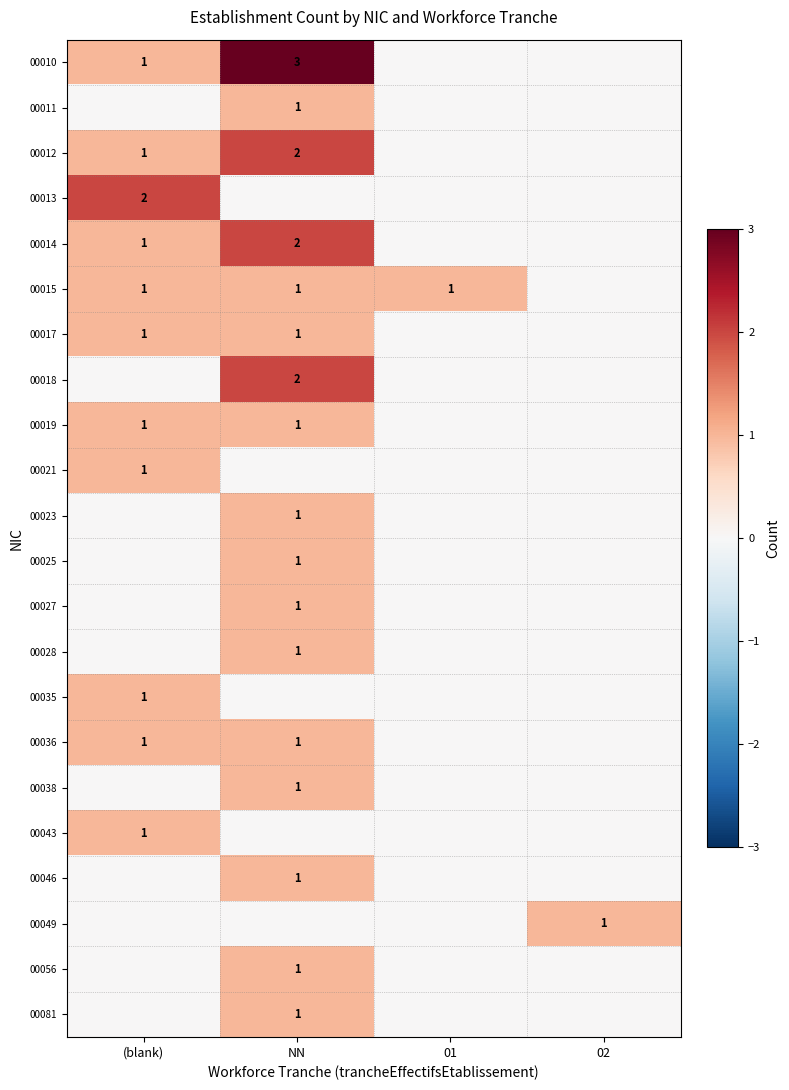

What is the maximum value shown in the chart?

3